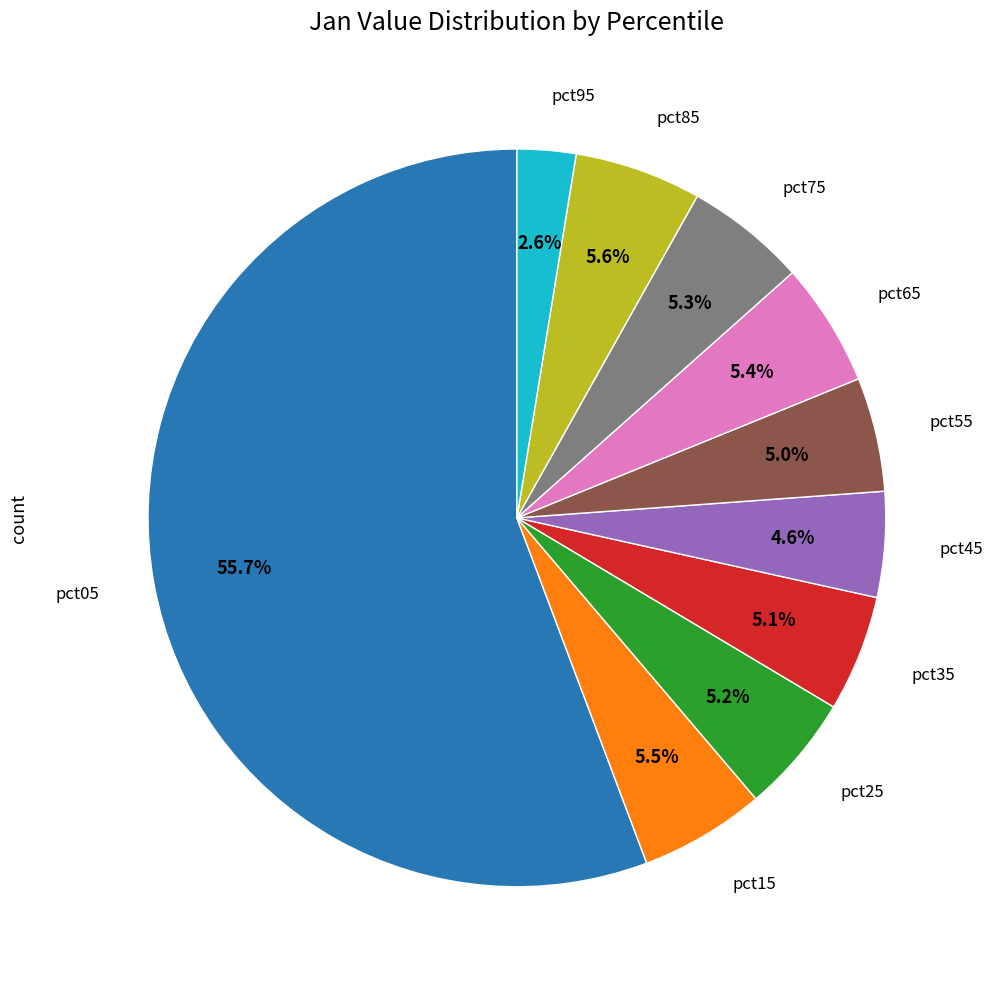

Is there a majority slice in this chart?

Yes